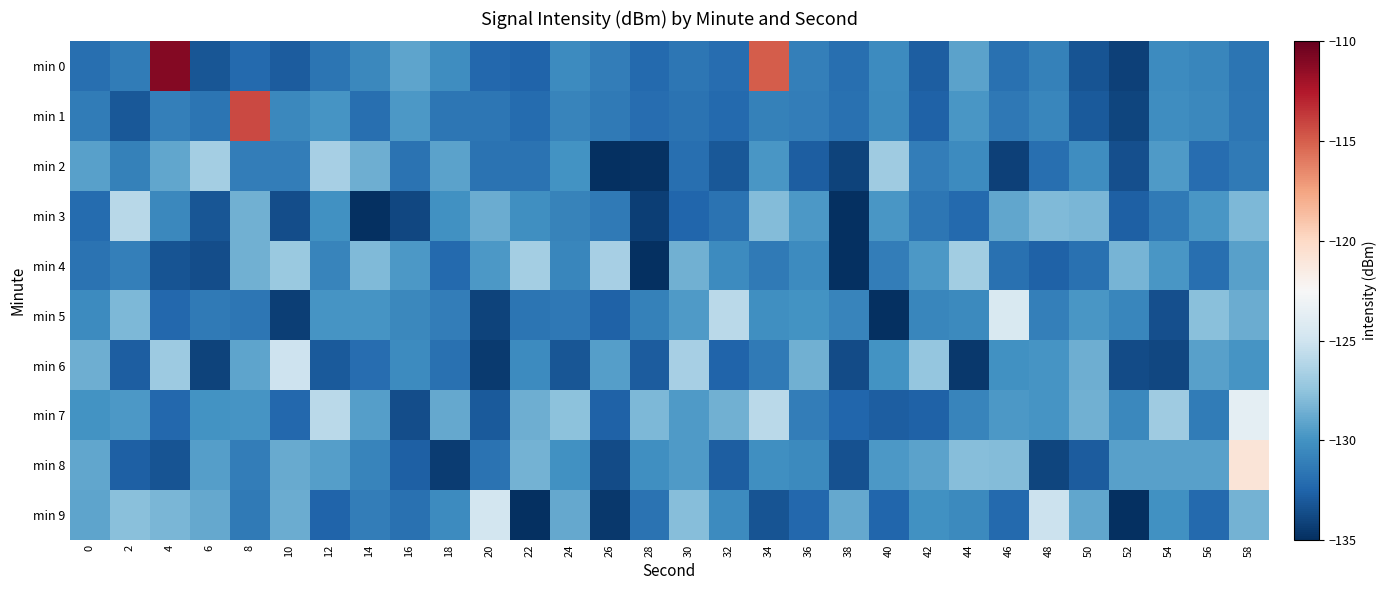

Reading left to right, extract all data points from this chart.

min 0: 0=-131.9	2=-131.2	4=-111.0	6=-133.2	8=-132.3	10=-132.9	12=-131.7	14=-130.5	16=-129.1	18=-130.3	20=-132.3	22=-132.5	24=-130.4	26=-131.1	28=-132.2	30=-131.6	32=-132.1	34=-114.9	36=-131.0	38=-131.9	40=-130.4	42=-132.8	44=-129.2	46=-131.8	48=-130.9	50=-133.3	52=-134.2	54=-130.4	56=-130.7	58=-131.6
min 1: 0=-131.3	2=-133.1	4=-131.1	6=-131.7	8=-114.3	10=-130.6	12=-129.8	14=-131.9	16=-129.7	18=-131.5	20=-131.5	22=-132.1	24=-130.8	26=-131.3	28=-132.0	30=-131.7	32=-132.2	34=-130.9	36=-131.1	38=-131.8	40=-130.5	42=-132.6	44=-129.8	46=-131.4	48=-130.7	50=-133.0	52=-134.0	54=-130.3	56=-130.6	58=-131.5
min 2: 0=-129.3	2=-130.9	4=-128.9	6=-126.8	8=-131.2	10=-131.2	12=-126.6	14=-128.6	16=-131.7	18=-129.2	20=-131.7	22=-131.7	24=-130.0	26=-135.4	28=-134.9	30=-132.0	32=-133.1	34=-129.8	36=-132.8	38=-134.1	40=-126.9	42=-131.1	44=-130.4	46=-134.1	48=-131.9	50=-130.3	52=-133.4	54=-129.6	56=-132.1	58=-131.3
min 3: 0=-132.1	2=-125.9	4=-130.6	6=-133.2	8=-128.5	10=-133.6	12=-130.0	14=-135.5	16=-133.9	18=-130.1	20=-128.7	22=-130.1	24=-130.9	26=-131.3	28=-134.3	30=-132.4	32=-131.7	34=-127.9	36=-129.7	38=-135.0	40=-129.8	42=-131.5	44=-132.3	46=-129.0	48=-128.0	50=-128.2	52=-132.7	54=-131.3	56=-129.7	58=-128.1
min 4: 0=-131.8	2=-131.0	4=-133.3	6=-133.6	8=-128.5	10=-127.2	12=-130.7	14=-128.1	16=-129.7	18=-132.2	20=-129.7	22=-126.7	24=-130.7	26=-126.7	28=-137.1	30=-128.5	32=-130.3	34=-131.3	36=-130.3	38=-135.5	40=-131.1	42=-129.7	44=-126.9	46=-131.9	48=-132.6	50=-131.8	52=-128.3	54=-129.7	56=-131.9	58=-129.3
min 5: 0=-130.3	2=-128.1	4=-132.3	6=-131.4	8=-131.5	10=-134.2	12=-129.8	14=-129.9	16=-130.6	18=-131.2	20=-134.1	22=-131.6	24=-131.4	26=-132.6	28=-131.0	30=-129.6	32=-125.9	34=-130.1	36=-129.9	38=-130.8	40=-135.4	42=-130.6	44=-130.4	46=-124.4	48=-131.0	50=-129.8	52=-130.7	54=-133.5	56=-127.7	58=-128.7
min 6: 0=-128.6	2=-132.8	4=-127.1	6=-134.1	8=-129.1	10=-125.1	12=-133.0	14=-132.0	16=-130.3	18=-131.8	20=-134.4	22=-130.4	24=-133.2	26=-129.4	28=-132.9	30=-126.7	32=-132.5	34=-131.4	36=-128.5	38=-133.6	40=-130.0	42=-127.3	44=-134.6	46=-130.1	48=-129.9	50=-128.6	52=-133.7	54=-133.9	56=-129.3	58=-129.8
min 7: 0=-129.9	2=-129.7	4=-132.3	6=-130.0	8=-129.8	10=-132.4	12=-125.9	14=-129.4	16=-133.5	18=-128.9	20=-133.0	22=-128.6	24=-127.7	26=-132.6	28=-128.2	30=-129.5	32=-128.5	34=-125.8	36=-131.2	38=-132.5	40=-132.8	42=-132.6	44=-130.8	46=-129.7	48=-129.9	50=-128.5	52=-130.5	54=-126.9	56=-131.2	58=-123.8
min 8: 0=-129.0	2=-132.7	4=-133.2	6=-129.4	8=-131.1	10=-128.8	12=-129.4	14=-130.7	16=-132.7	18=-134.4	20=-131.7	22=-128.4	24=-130.0	26=-133.7	28=-130.1	30=-129.6	32=-132.8	34=-130.2	36=-130.4	38=-133.4	40=-129.7	42=-129.2	44=-127.9	46=-127.9	48=-134.0	50=-132.9	52=-129.3	54=-129.3	56=-129.3	58=-120.9
min 9: 0=-129.1	2=-127.7	4=-128.2	6=-128.9	8=-131.4	10=-128.7	12=-132.5	14=-131.2	16=-131.8	18=-130.4	20=-124.8	22=-135.2	24=-128.9	26=-134.6	28=-131.7	30=-127.8	32=-130.4	34=-133.3	36=-132.4	38=-128.9	40=-132.4	42=-130.0	44=-130.5	46=-132.2	48=-125.2	50=-129.0	52=-135.6	54=-130.1	56=-132.2	58=-128.4